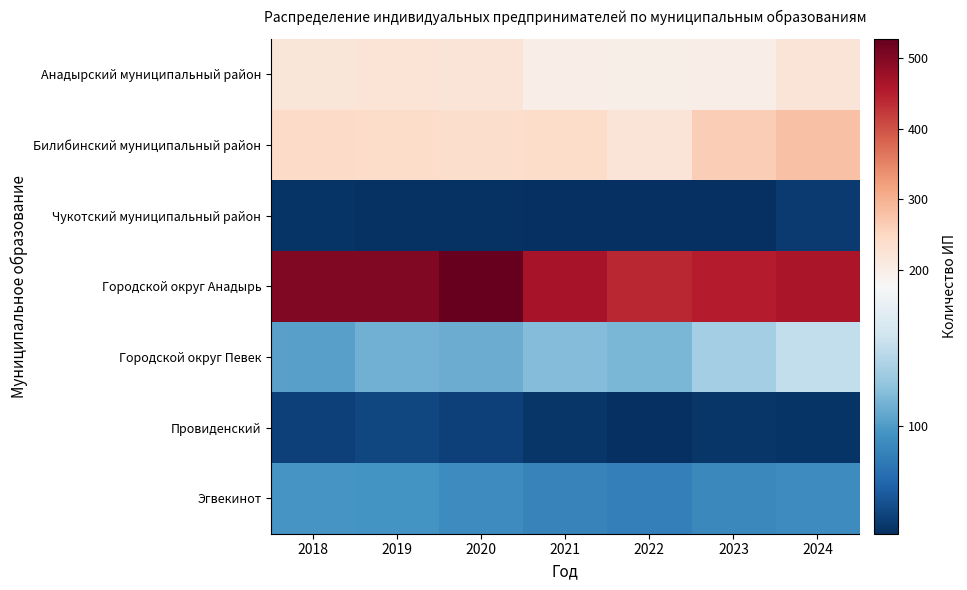

List the series in order of their peak value, highest first.

Городской округ Анадырь, Билибинский муниципальный район, Анадырский муниципальный район, Городской округ Певек, Эгвекинот, Провиденский, Чукотский муниципальный район